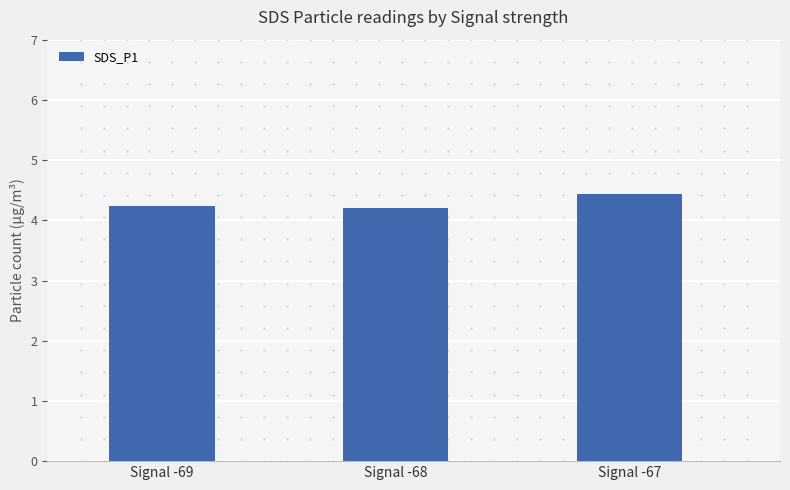

Reading left to right, extract all data points from this chart.

Signal -69=4.2	Signal -68=4.2	Signal -67=4.4